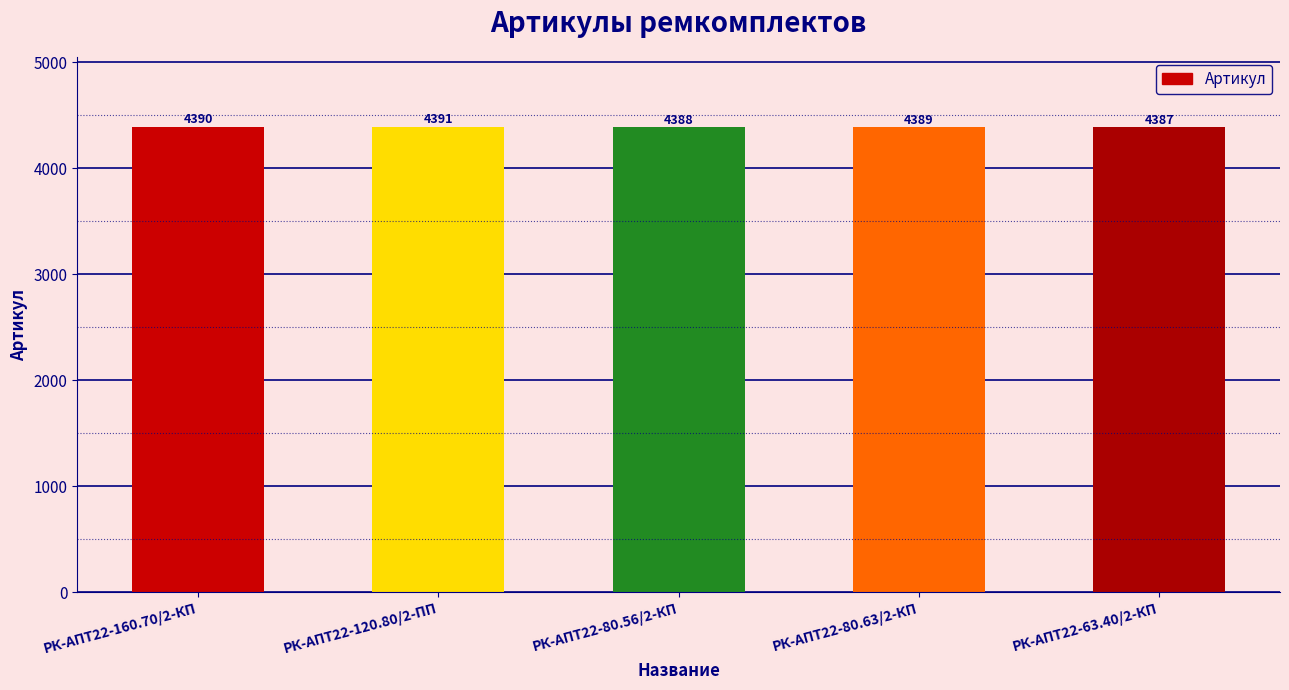

What is the smallest value displayed?

4387